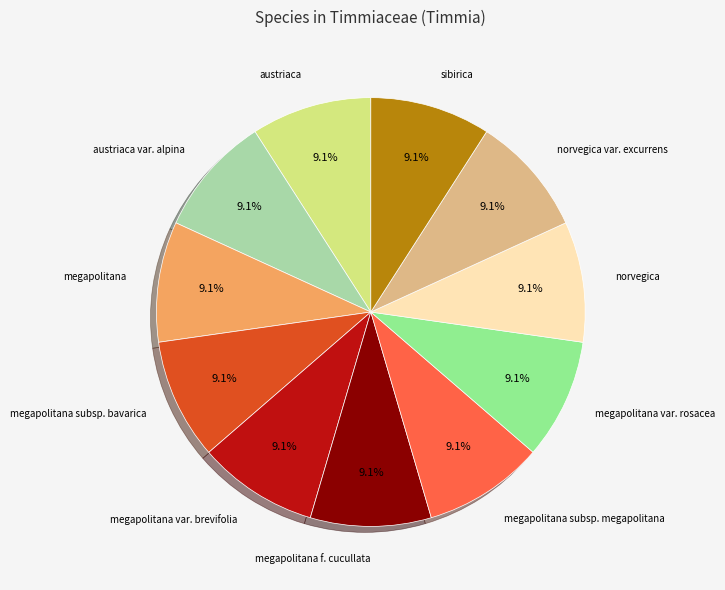

Is there a majority slice in this chart?

No